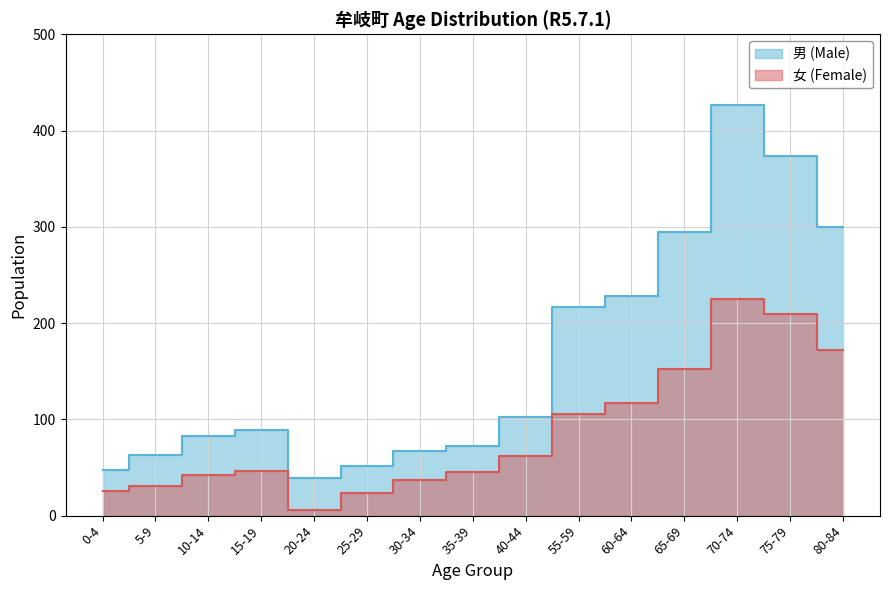

Between 20-24 and 60-64, which is larger?

60-64